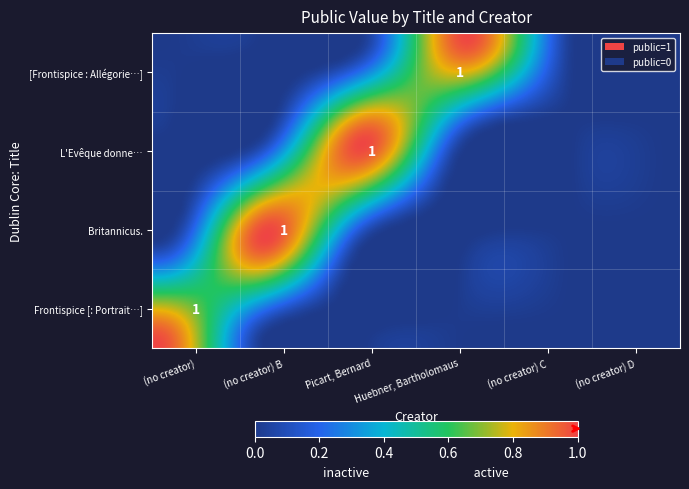

What is the spread (max minus min) of values at 1?

1